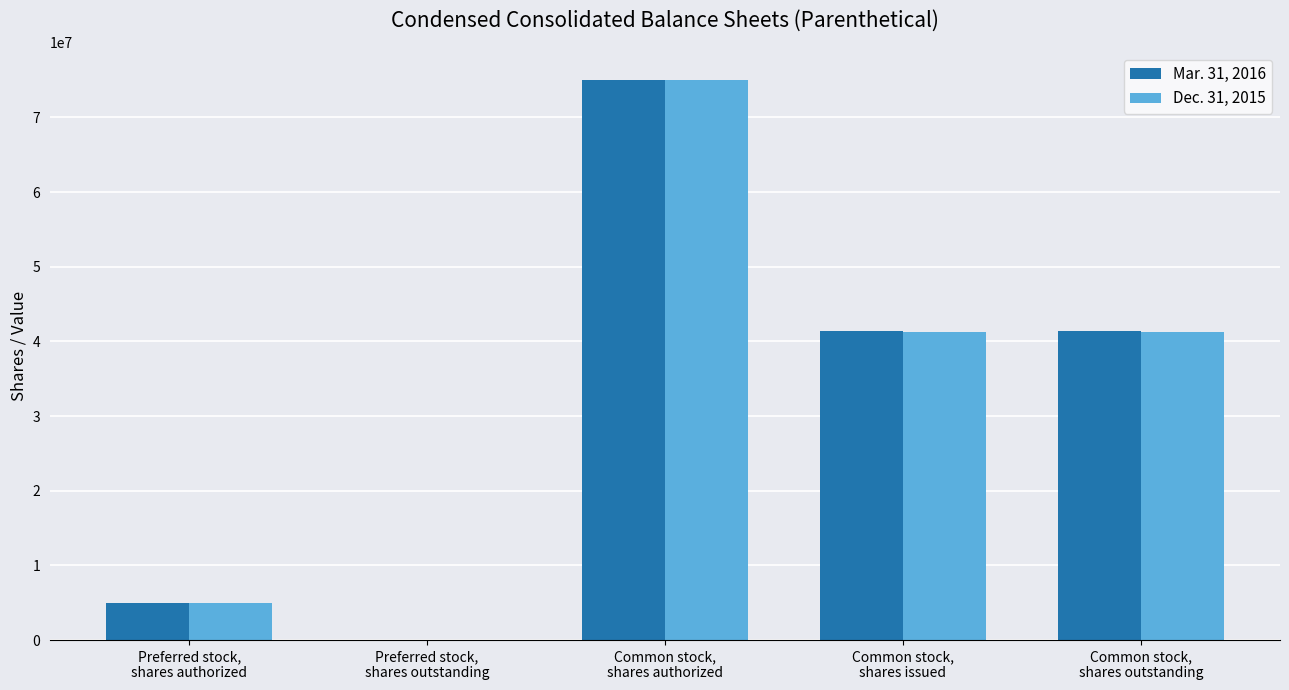

What is the greatest value displayed?

75000000